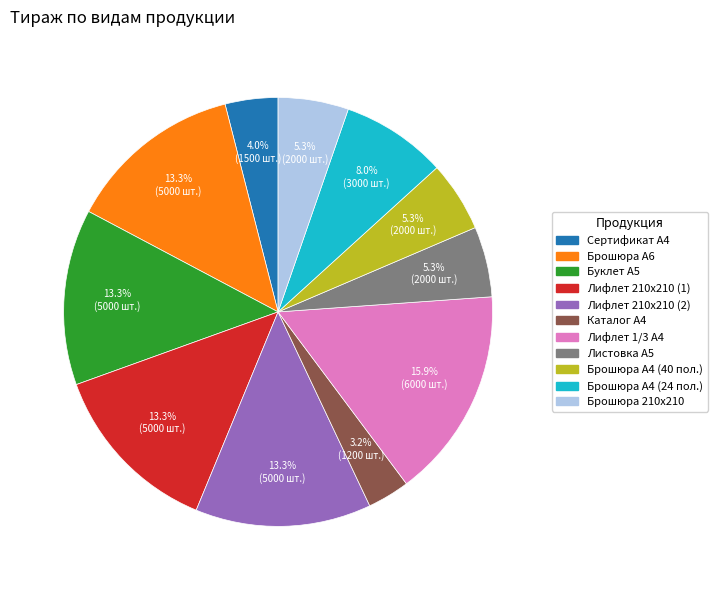

Approximately how many times larger is the value at Лифлет 1/3 А4 compared to Лифлет 210х210 (1)?

1.2